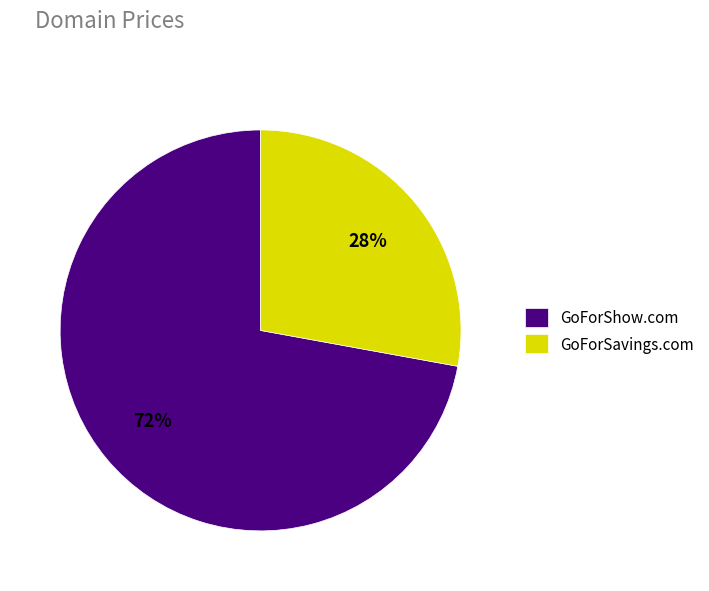

The GoForShow.com slice represents 72% of the pie. True or false?

True